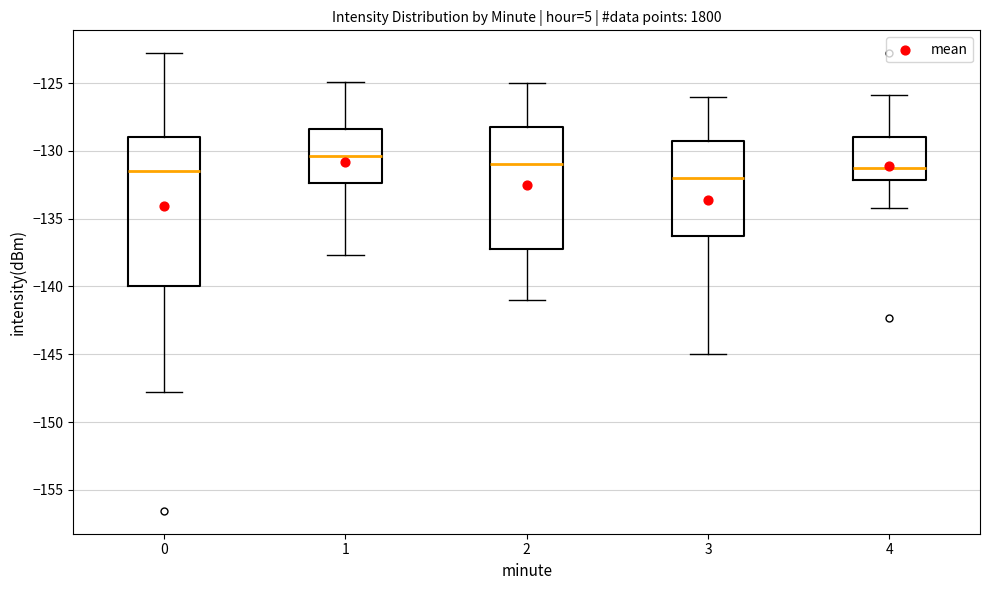

Reading left to right, read every box against the y-axis: the position of its median line, the range the box covers, and the ends of its whiskers. The values are not printed on the chart, so give them approximately, as read against the axis.

0: median -131.5, box -140.0 to -129.0, whiskers -148.0 to -123.0
1: median -130.5, box -132.5 to -128.5, whiskers -137.5 to -125.0
2: median -131.0, box -137.0 to -128.0, whiskers -141.0 to -125.0
3: median -132.0, box -136.0 to -129.0, whiskers -145.0 to -126.0
4: median -131.5, box -132.0 to -129.0, whiskers -134.0 to -126.0